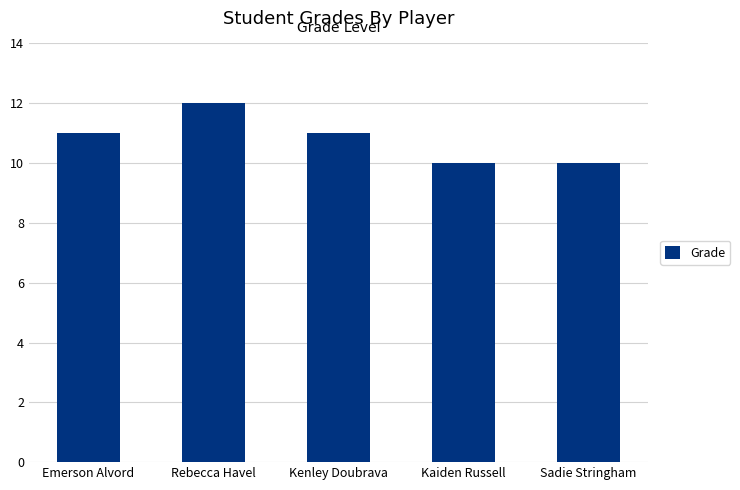

At which category does the chart reach its peak across all series?

Rebecca Havel